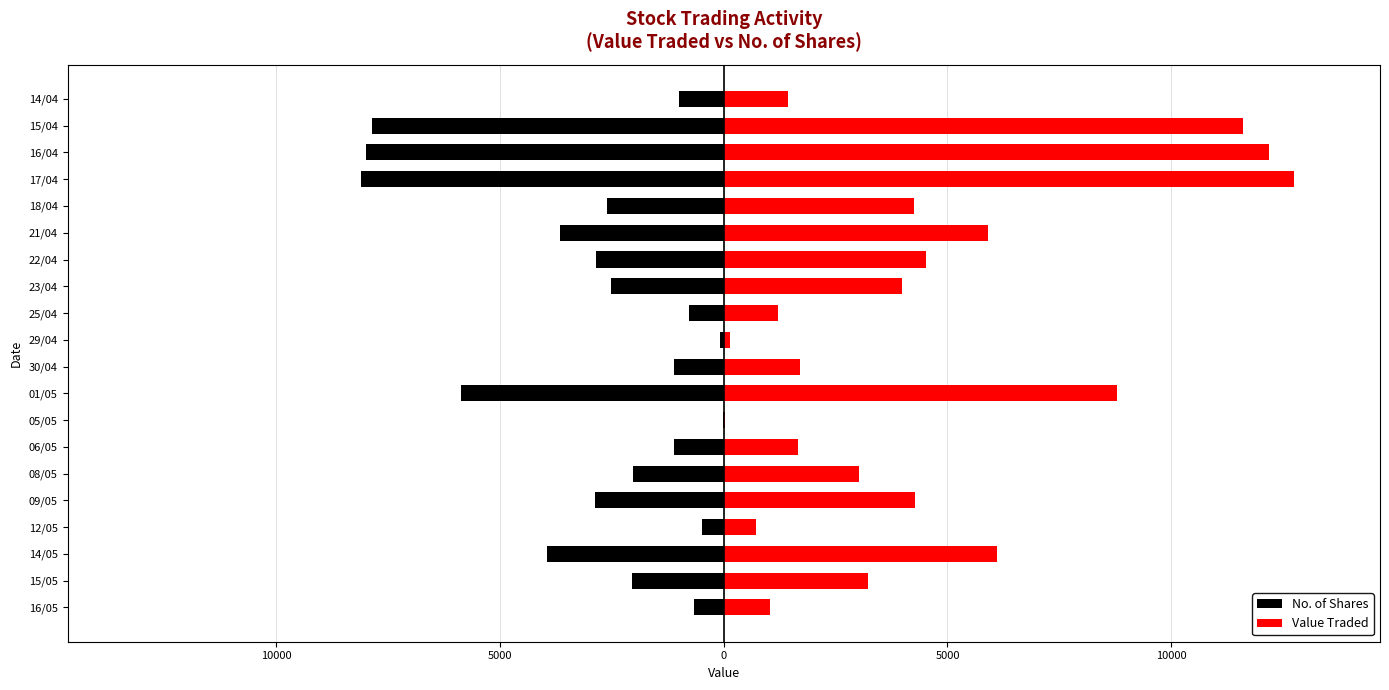

How many bars are there in each group?

2